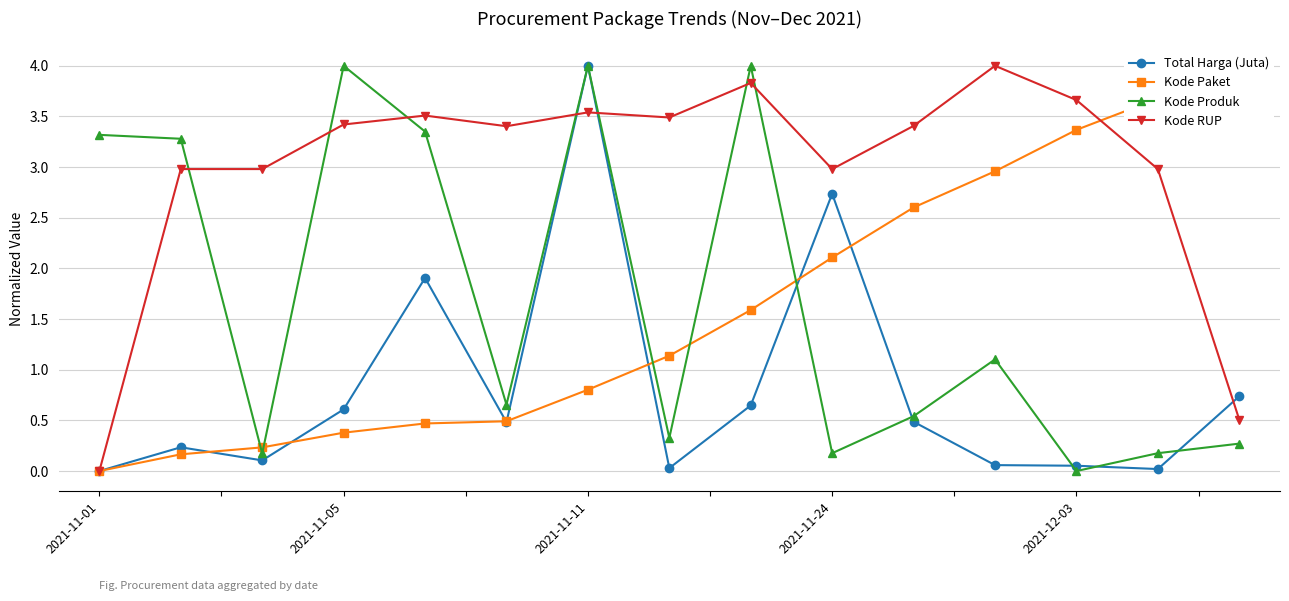

Reading left to right, what are all the values shown in this chart?

Total Harga (Juta): 0.0	0.2	0.1	0.6	1.9	0.5	4.0	0.0	0.6	2.7	0.5	0.1	0.1	0.0	0.7
Kode Paket: 0.0	0.2	0.2	0.4	0.5	0.5	0.8	1.1	1.6	2.1	2.6	3.0	3.4	3.7	4.0
Kode Produk: 3.3	3.3	0.2	4.0	3.4	0.7	4.0	0.3	4.0	0.2	0.5	1.1	0.0	0.2	0.3
Kode RUP: 0.0	3.0	3.0	3.4	3.5	3.4	3.5	3.5	3.8	3.0	3.4	4.0	3.7	3.0	0.5